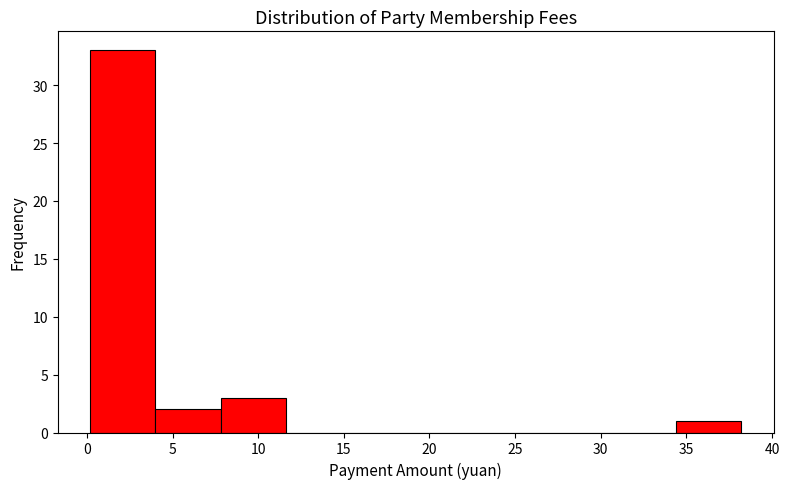

What is the height of the bar covering 4.0 to 7.8 on the x-axis? Neither the bar edges nor the heights are printed on the chart, so give them approximately, as read against the axes.

2